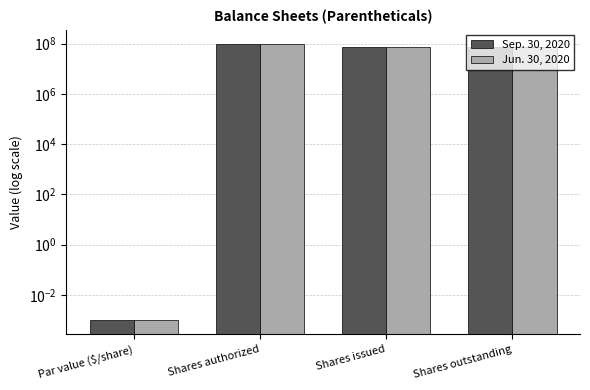

What are all the series names shown in the legend?

Sep. 30, 2020, Jun. 30, 2020